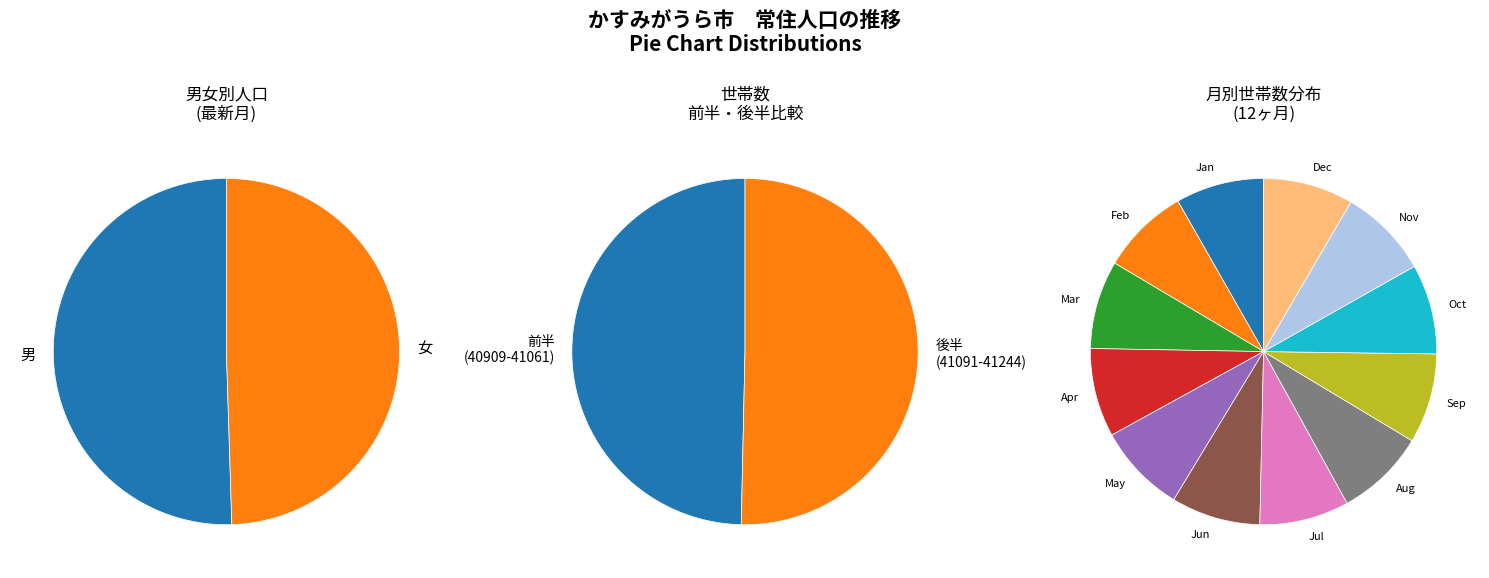

To the nearest percent, what percentage of the pie is 41244?

8%